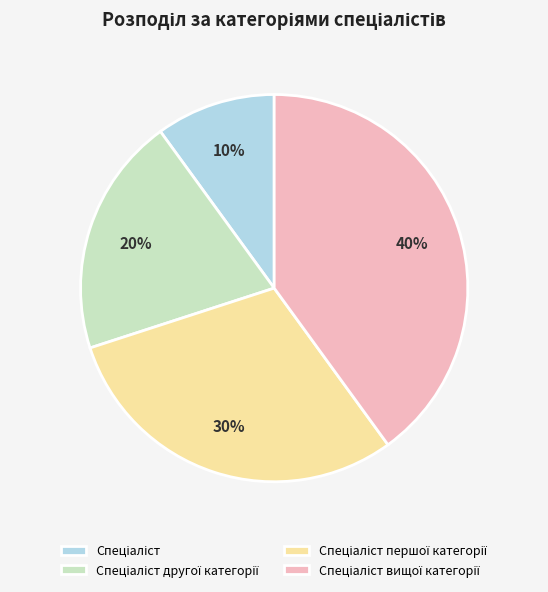

Is there any slice that represents more than half of the pie?

No